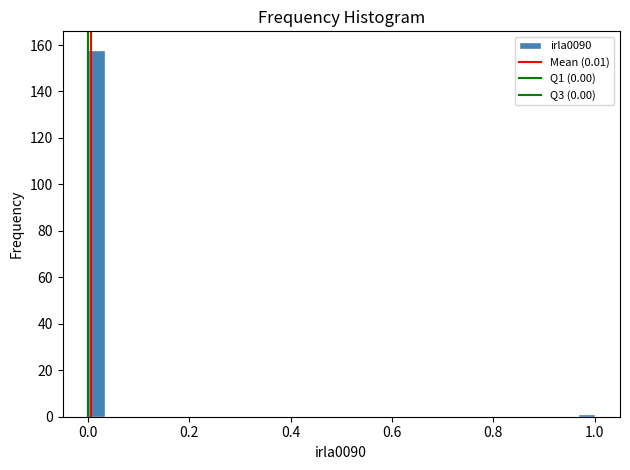

Around what value on the x-axis is the tallest bar? Give the approximate position of its centre, as read against the axis.

0.02